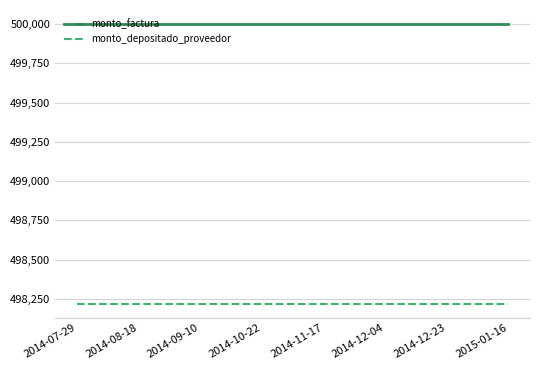

Is this an area chart (filled region under the line)?

No